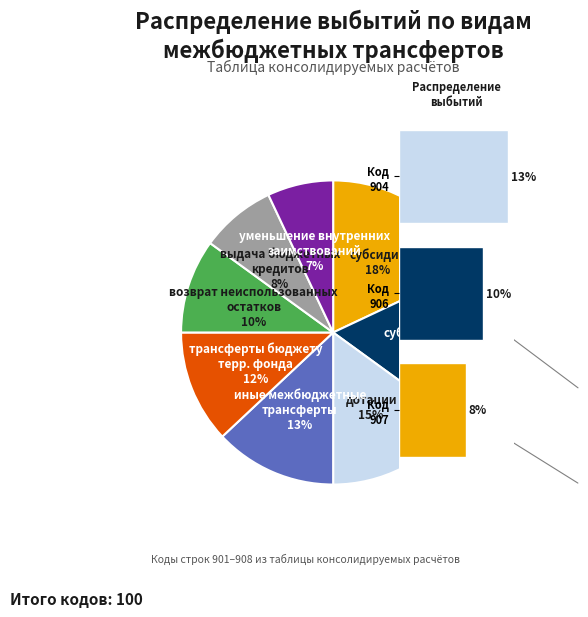

How many segments does this pie chart have?

8